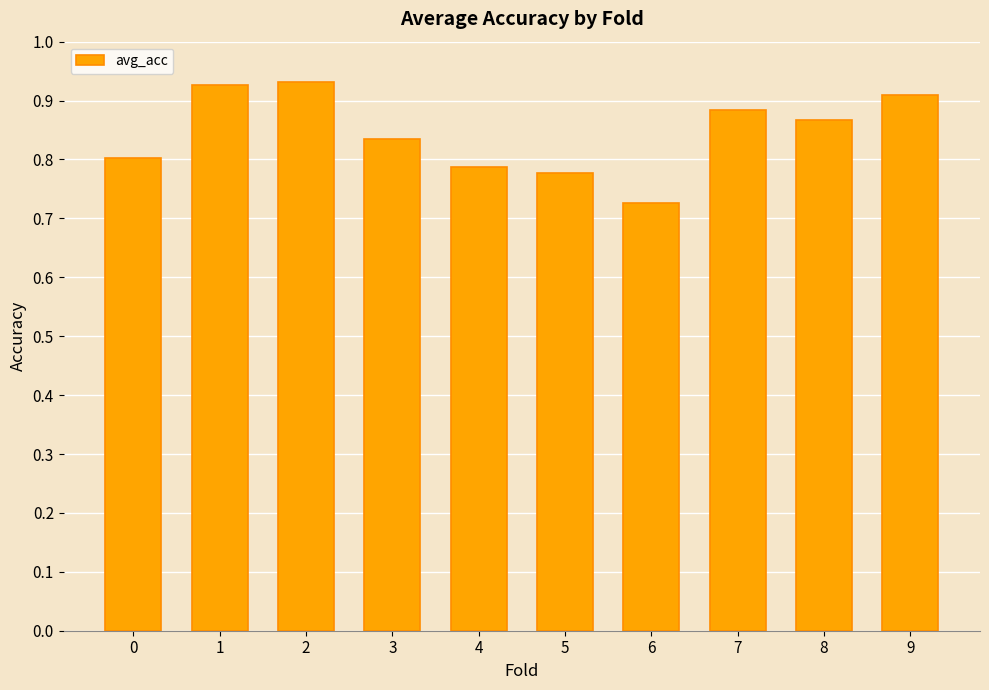

How many distinct data groups are displayed?

1